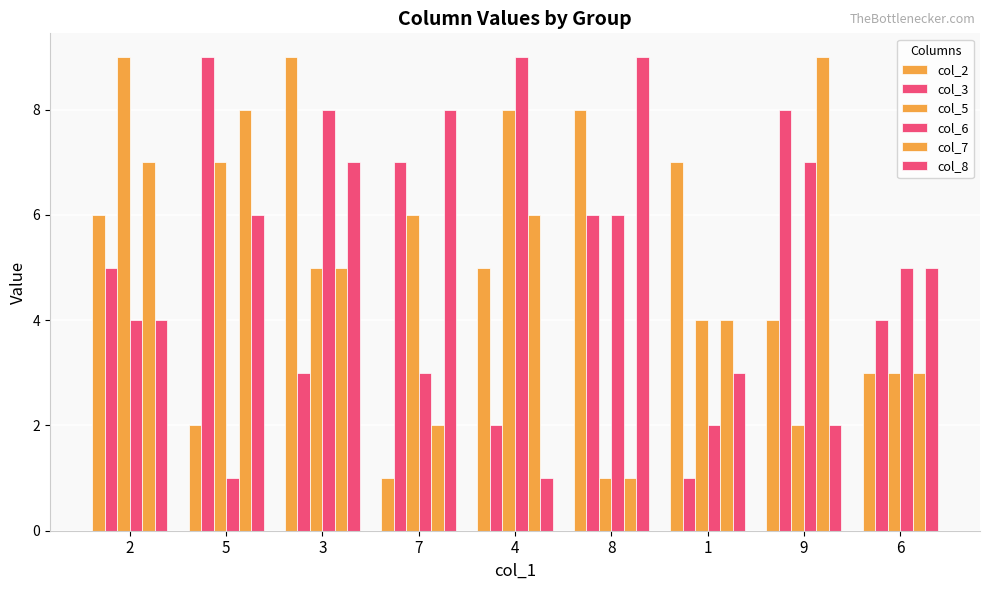

At which category is the sum across all series the highest?

3